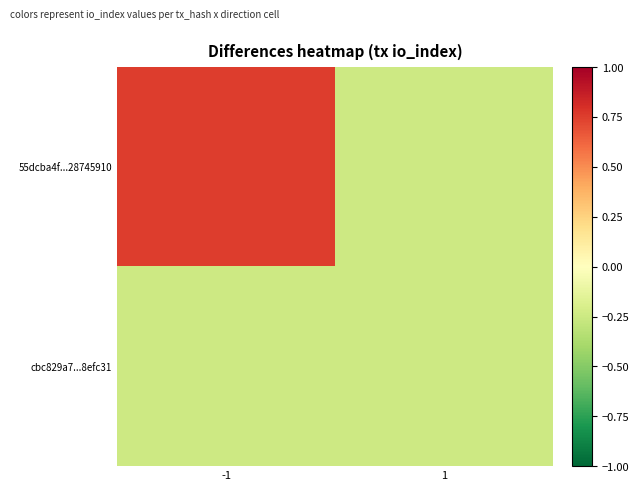

List the series in order of their peak value, highest first.

55dcba4f...28745910, cbc829a7...8efc31